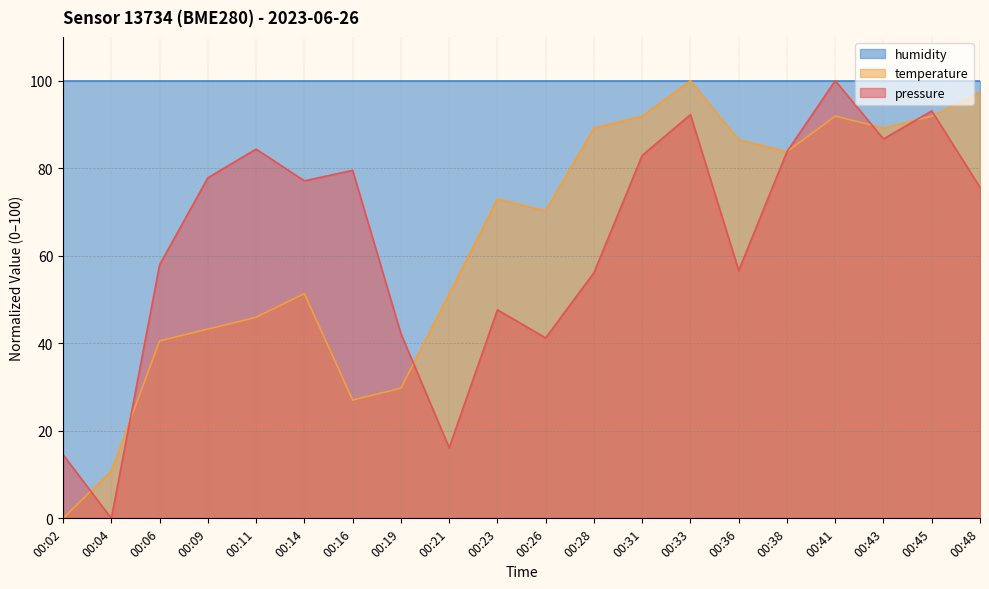

How many lines are shown in the chart?

3